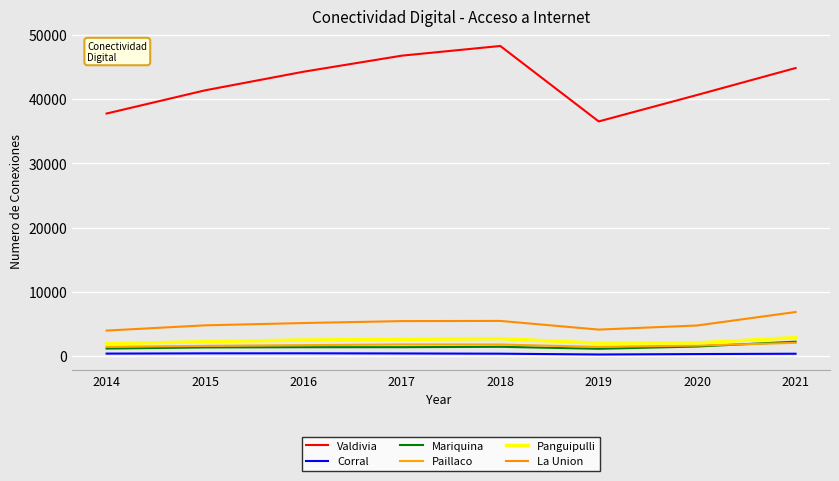

True or false: Paillaco and Valdivia cross at least once.

False